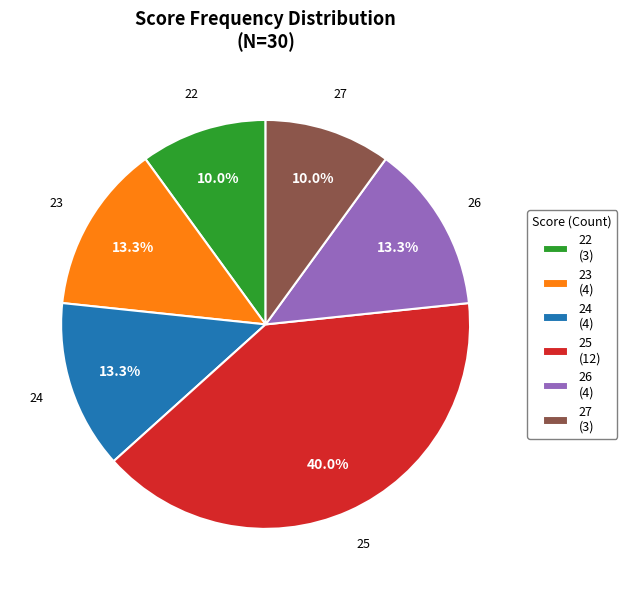

Is 23 the majority of the pie?

No